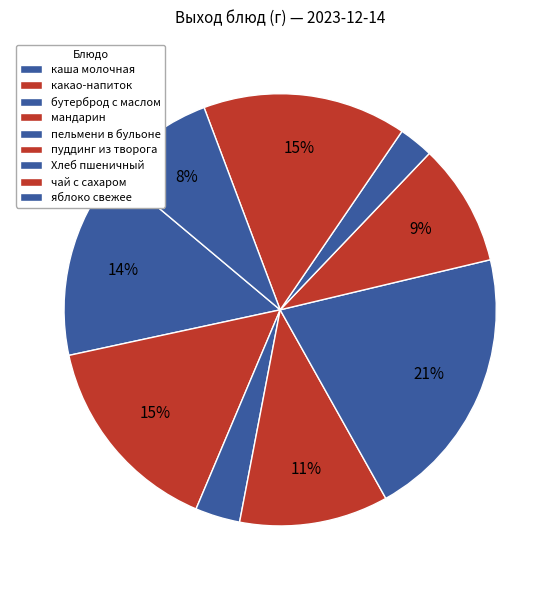

Rank the categories by value from lowest to highest.

Хлеб пшеничный, бутерброд с маслом, яблоко свежее, пуддинг из творога, мандарин, каша молочная, какао-напиток, чай с сахаром, пельмени в бульоне